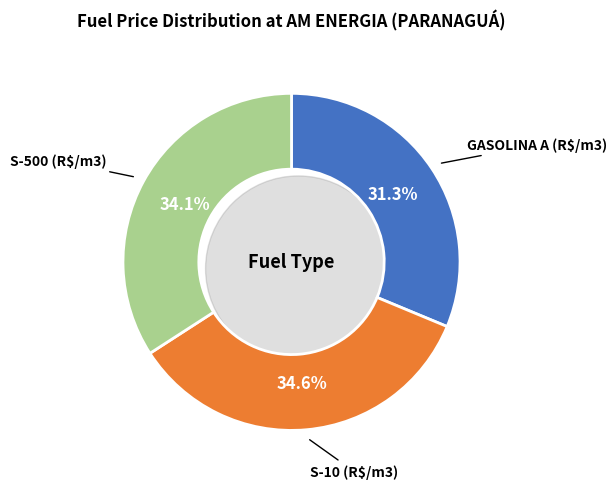

The S-500 (R$/m3) slice represents 46% of the pie. True or false?

False